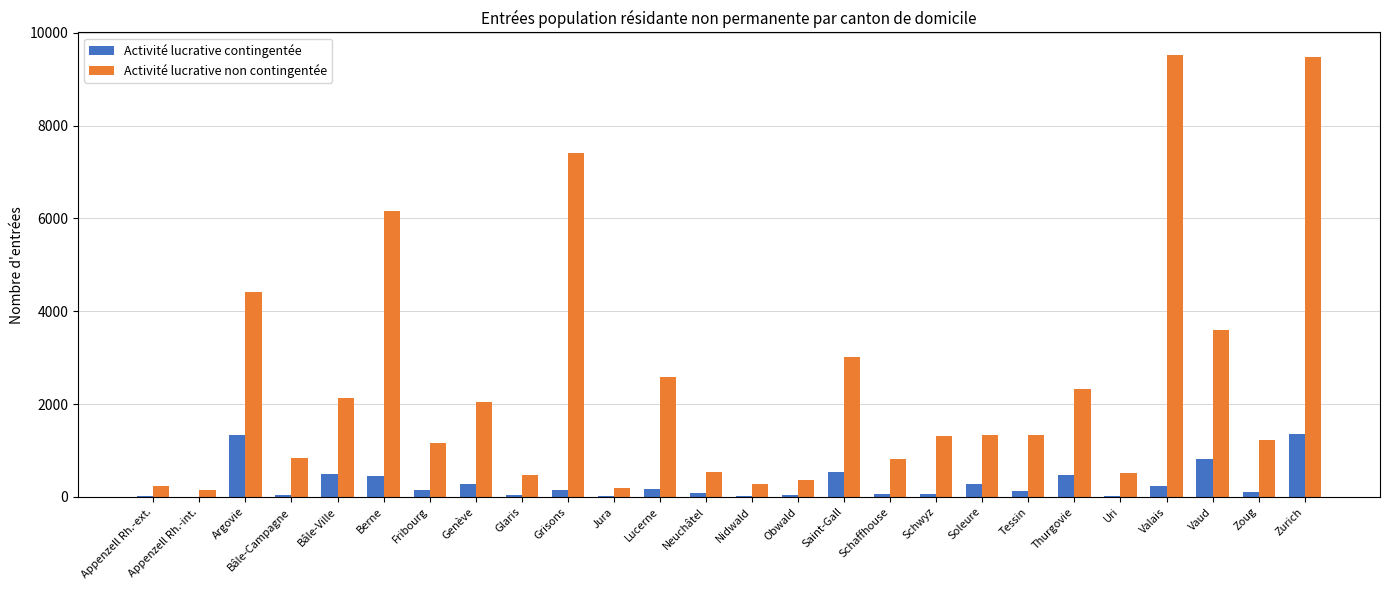

What is the greatest value displayed?

9532